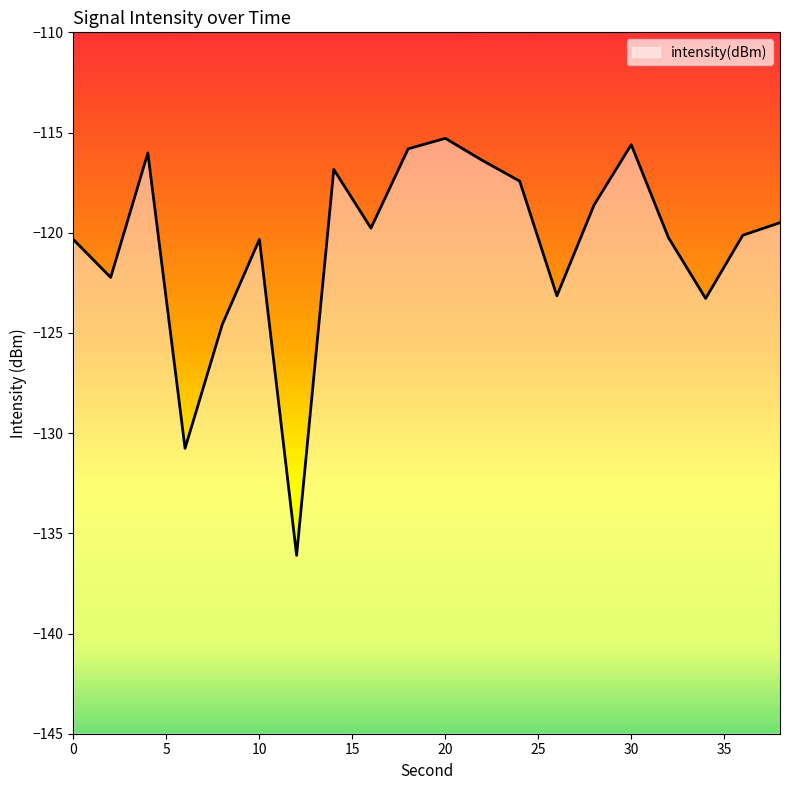

How many lines are shown in the chart?

1